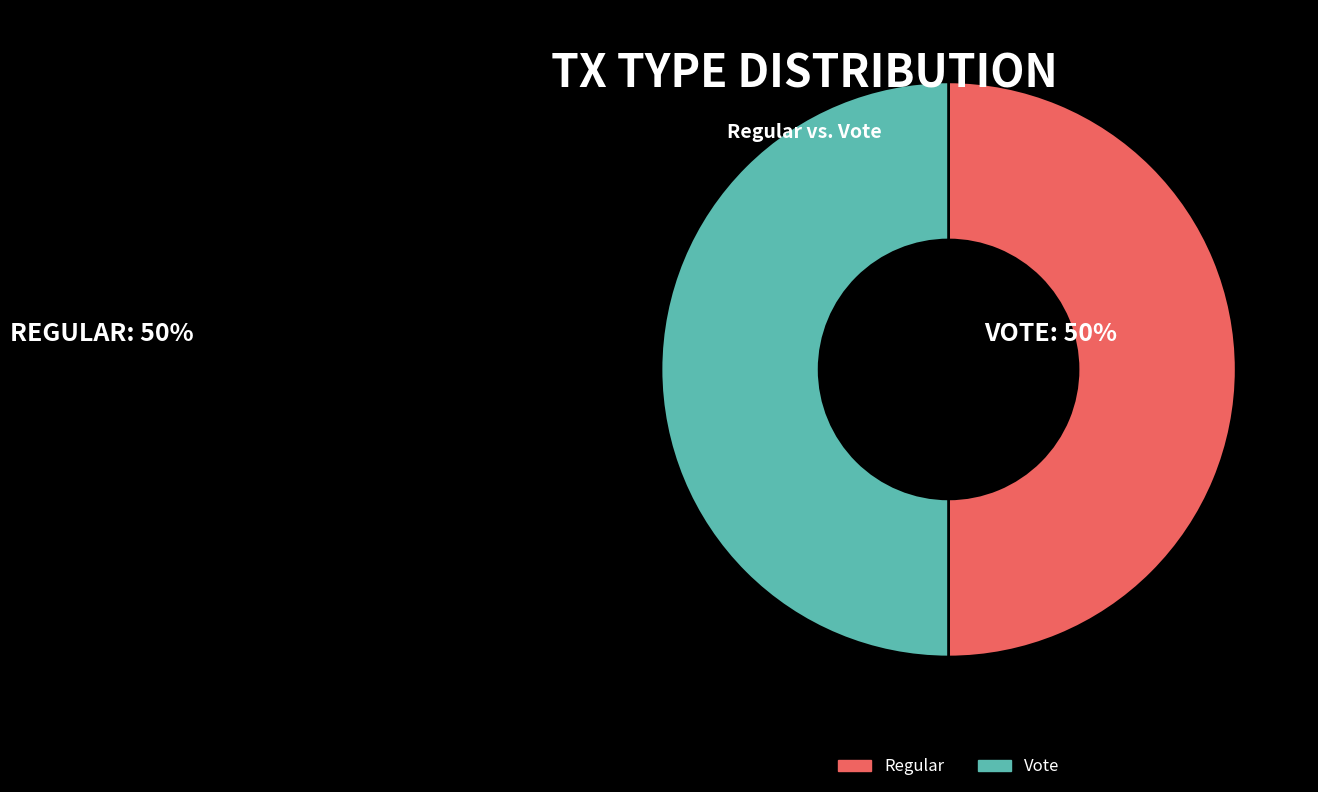

The Regular slice represents 56% of the pie. True or false?

False